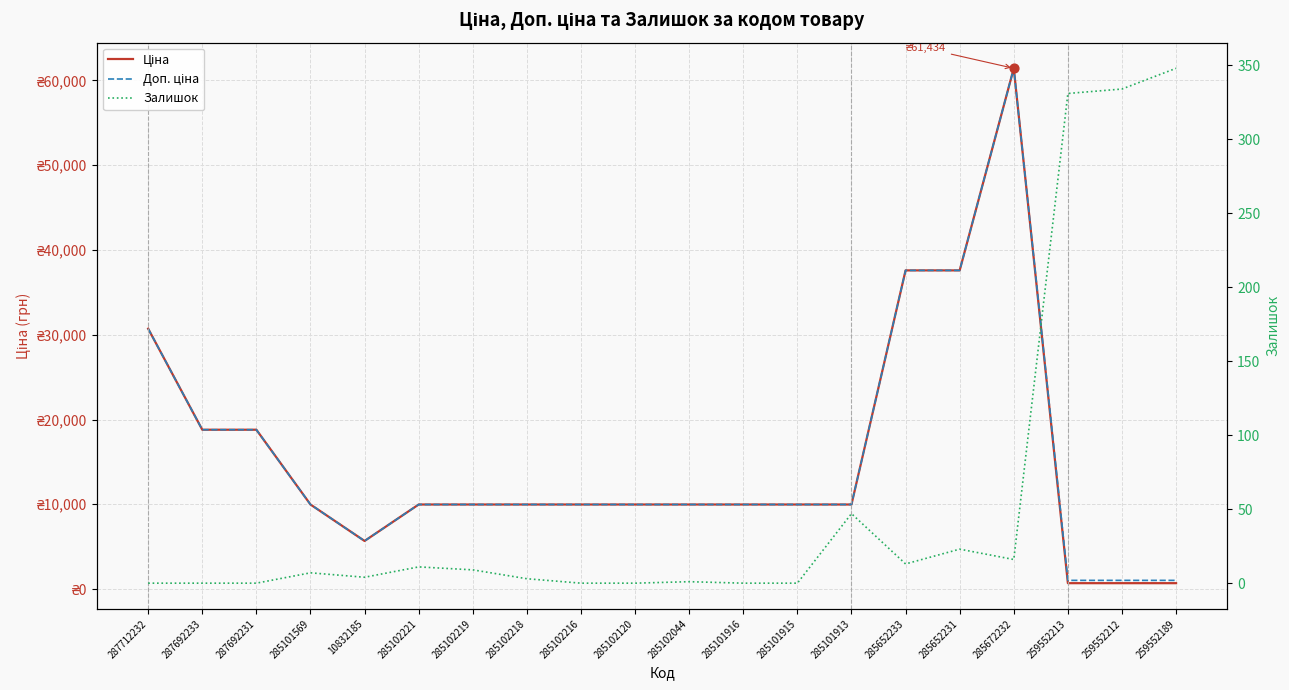

At how many categories does at least one series exceed 2006?

17